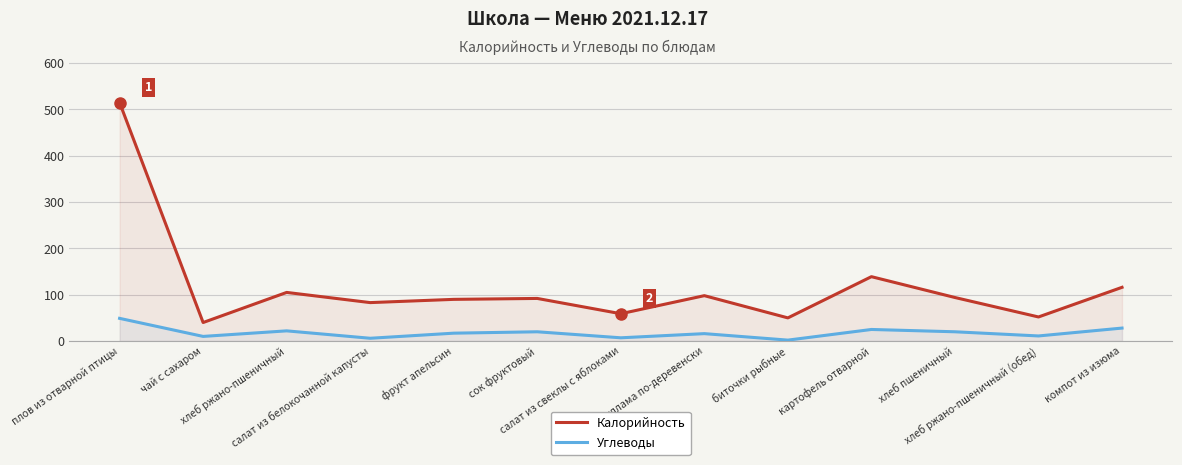

Rank the series by their average value, from highest to lowest.

Калорийность, Углеводы